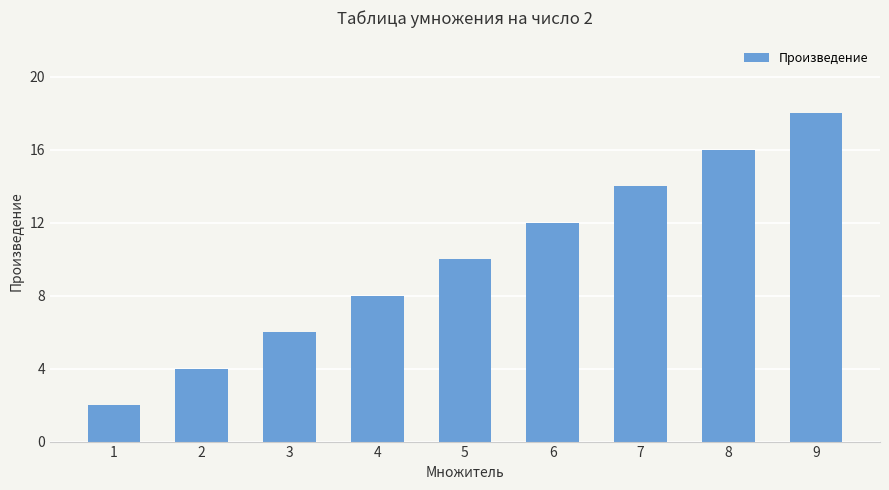

Reading left to right, extract all data points from this chart.

2	4	6	8	10	12	14	16	18